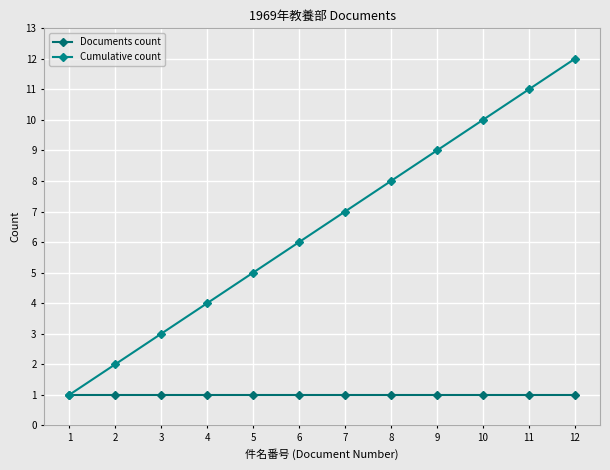

Which series changed the most between 6 and 11?

Cumulative count